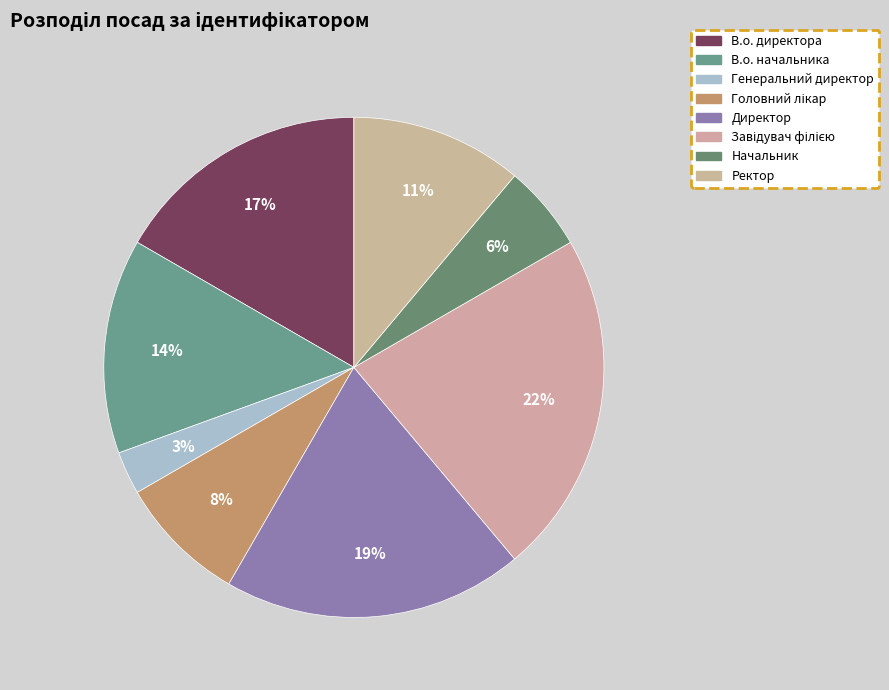

Is there any slice that represents more than half of the pie?

No